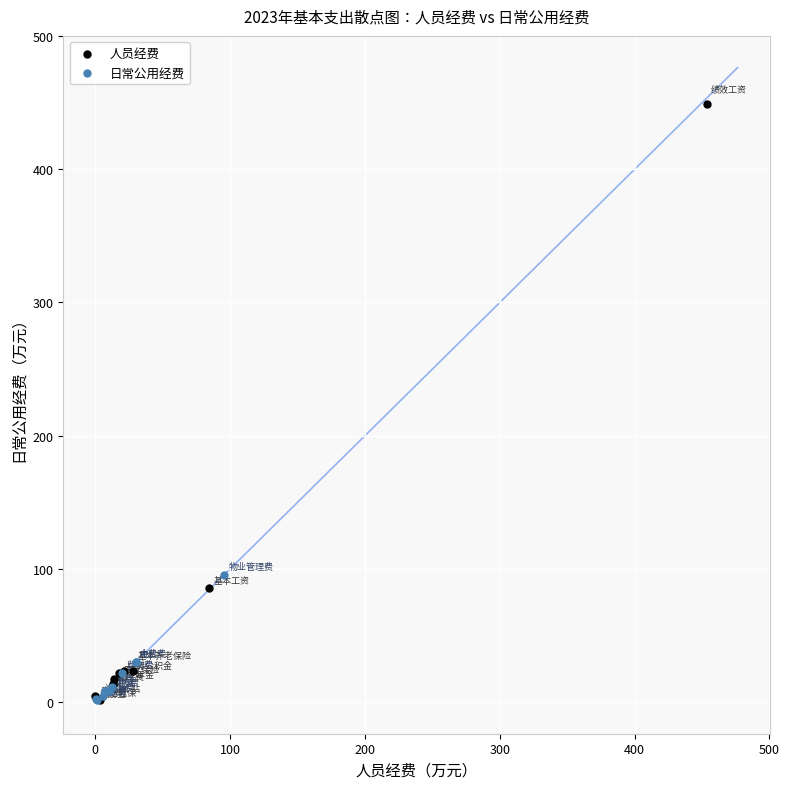

Which series has the widest spread of Y values?

人员经费